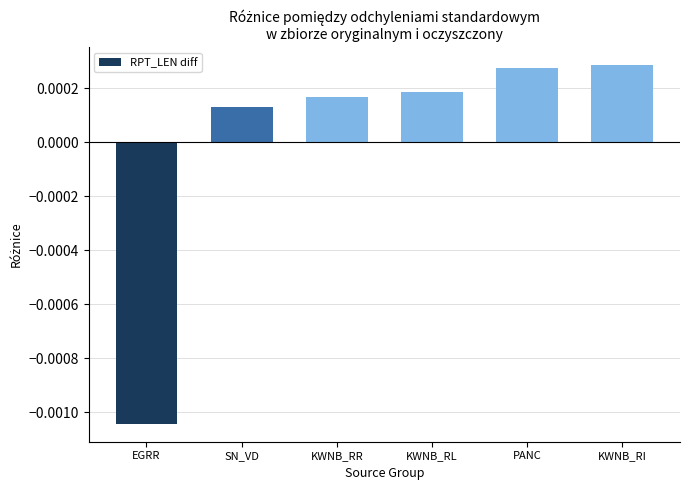

What is the label of the 5th bar from the right?

SN_VD